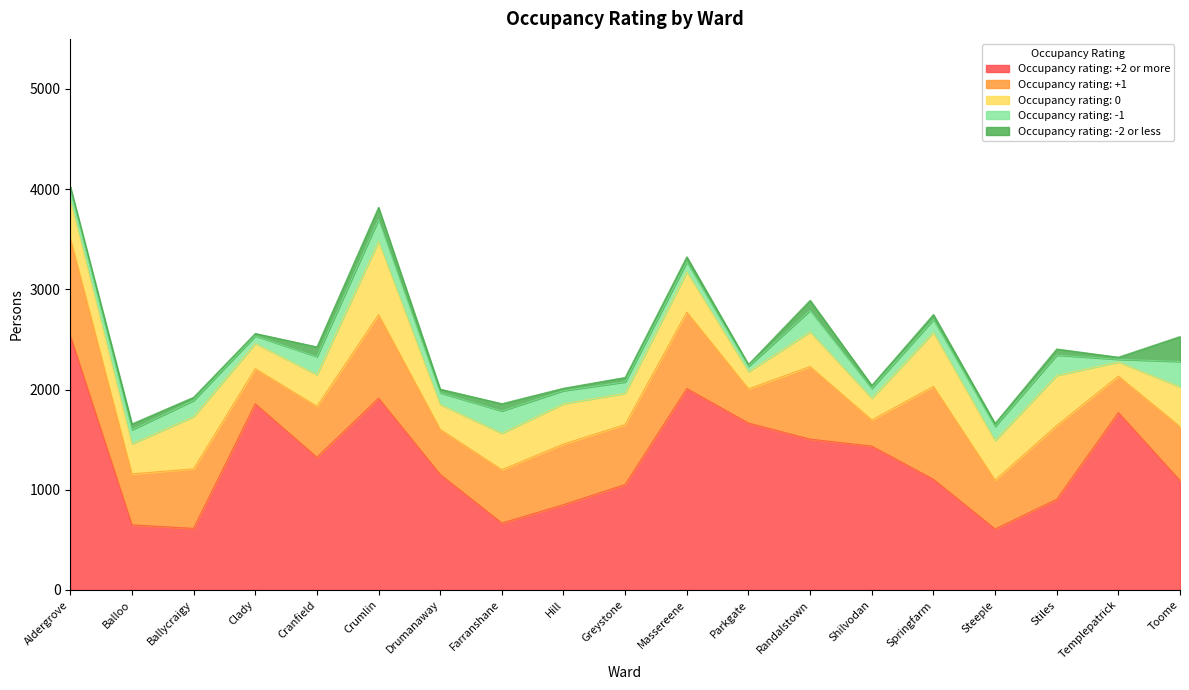

Reading left to right, list all the values displayed in this chart.

Occupancy rating: +2 or more: Aldergrove=2539	Balloo=649	Ballycraigy=614	Clady=1857	Cranfield=1324	Crumlin=1913	Drumanaway=1152	Farranshane=667	Hill=851	Greystone=1052	Massereene=2010	Parkgate=1665	Randalstown=1505	Shilvodan=1435	Springfarm=1104	Steeple=608	Stiles=904	Templepatrick=1770	Toome=1091
Occupancy rating: +1: Aldergrove=975	Balloo=509	Ballycraigy=594	Clady=351	Cranfield=507	Crumlin=835	Drumanaway=450	Farranshane=532	Hill=605	Greystone=599	Massereene=763	Parkgate=342	Randalstown=724	Shilvodan=261	Springfarm=927	Steeple=487	Stiles=737	Templepatrick=364	Toome=538
Occupancy rating: 0: Aldergrove=380	Balloo=300	Ballycraigy=521	Clady=251	Cranfield=317	Crumlin=729	Drumanaway=248	Farranshane=364	Hill=402	Greystone=312	Massereene=401	Parkgate=171	Randalstown=346	Shilvodan=217	Springfarm=538	Steeple=395	Stiles=500	Templepatrick=141	Toome=397
Occupancy rating: -1: Aldergrove=102	Balloo=140	Ballycraigy=162	Clady=76	Cranfield=181	Crumlin=222	Drumanaway=117	Farranshane=224	Hill=131	Greystone=113	Massereene=100	Parkgate=54	Randalstown=215	Shilvodan=98	Springfarm=130	Steeple=142	Stiles=203	Templepatrick=27	Toome=254
Occupancy rating: -2 or less: Aldergrove=31	Balloo=59	Ballycraigy=32	Clady=25	Cranfield=97	Crumlin=120	Drumanaway=37	Farranshane=72	Hill=24	Greystone=45	Massereene=51	Parkgate=19	Randalstown=101	Shilvodan=31	Springfarm=50	Steeple=30	Stiles=61	Templepatrick=21	Toome=249